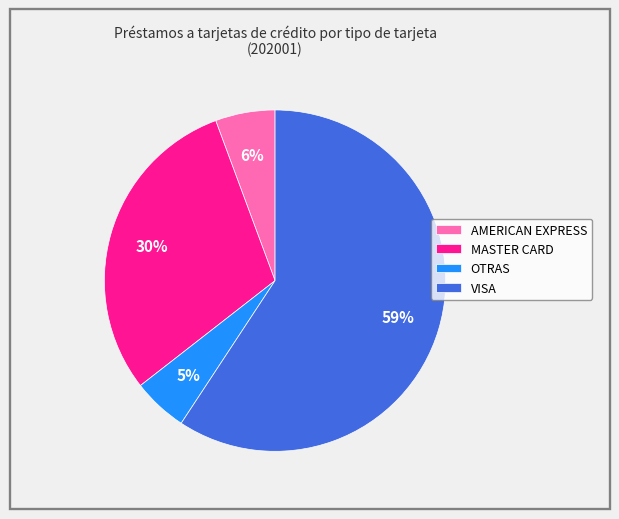

Which category has the biggest portion of the pie?

VISA